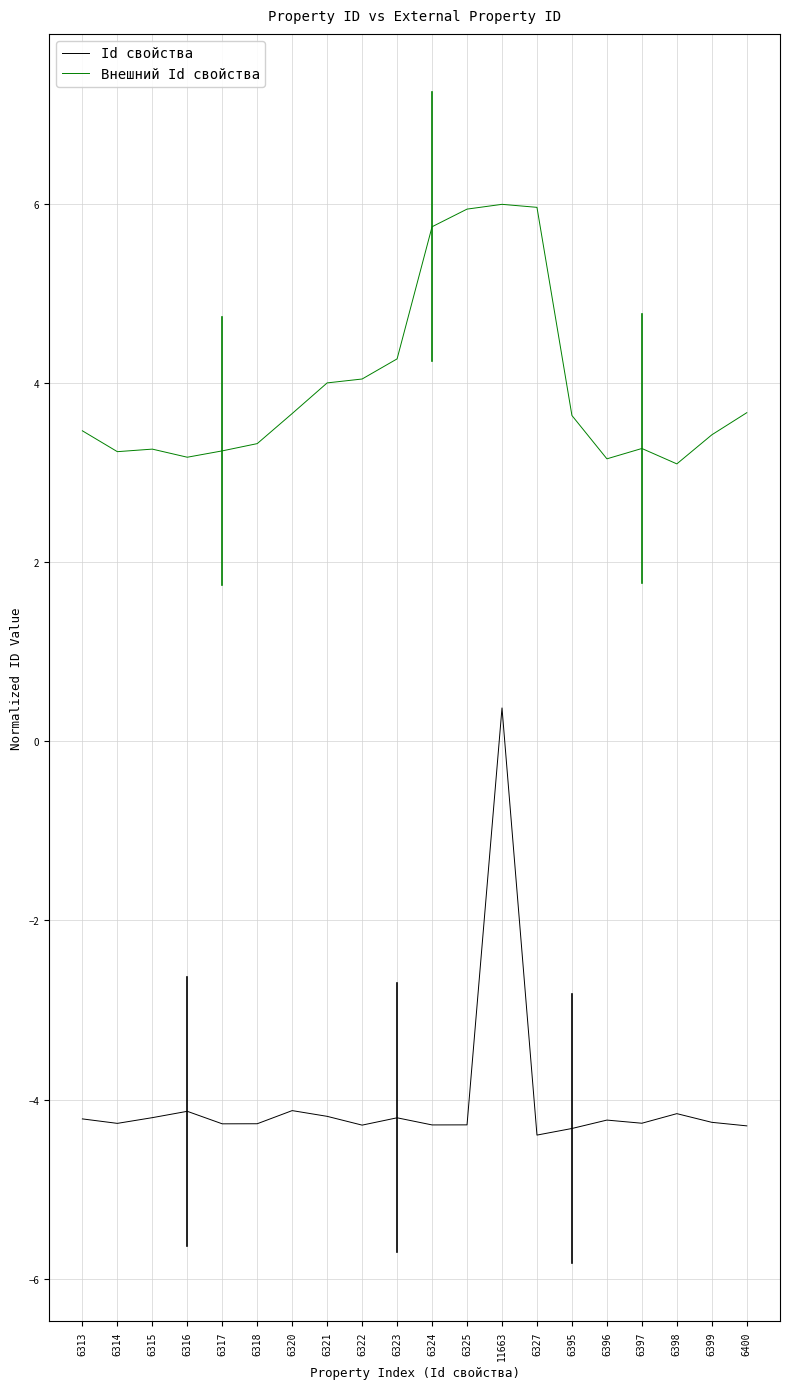

Which series has the largest range (max minus min)?

Id свойства